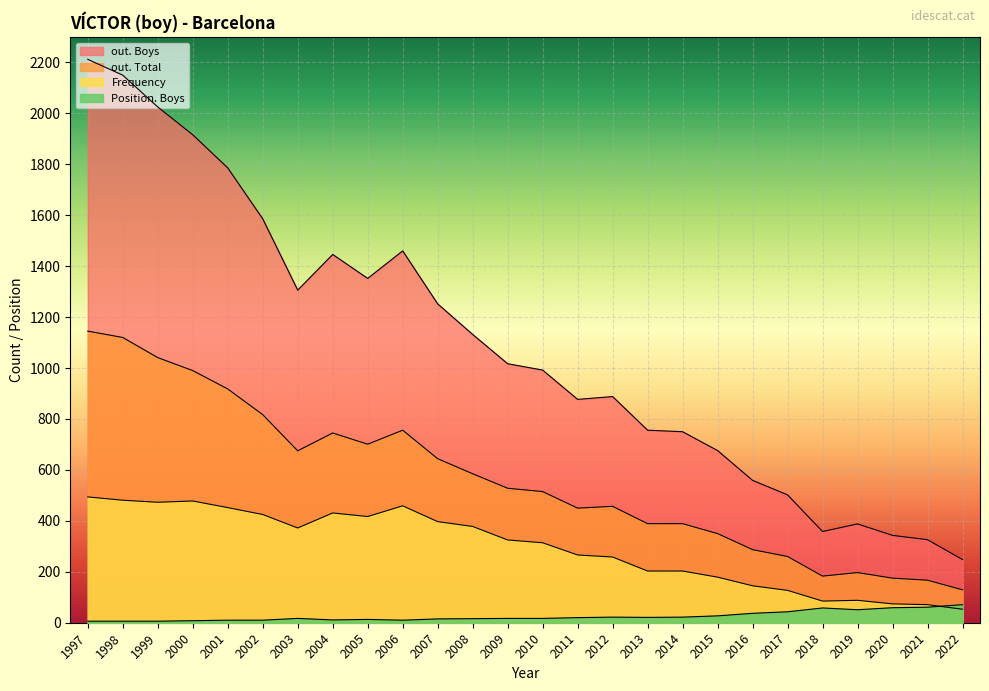

What are all the series names shown in the legend?

out. Boys, out. Total, Frequency, Position. Boys